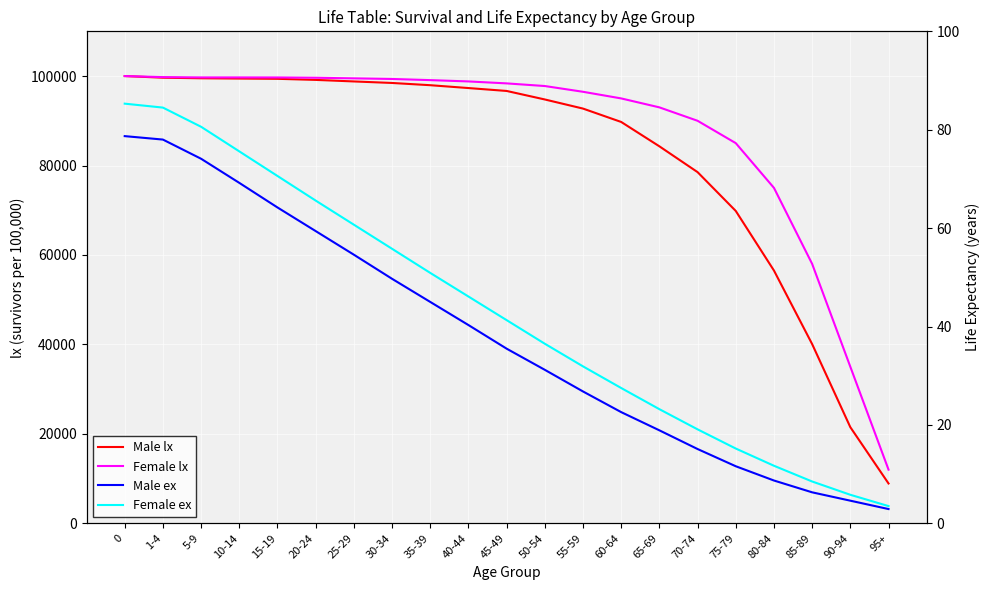

Which series has the widest spread of values?

Male lx